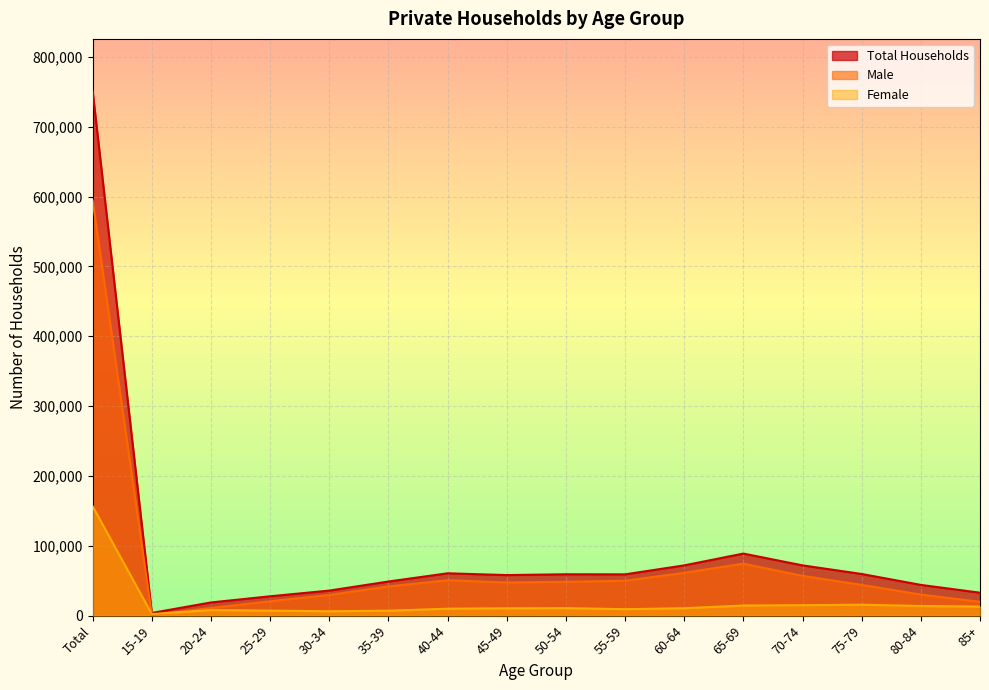

What is the label of the 16th point from the right?

Total